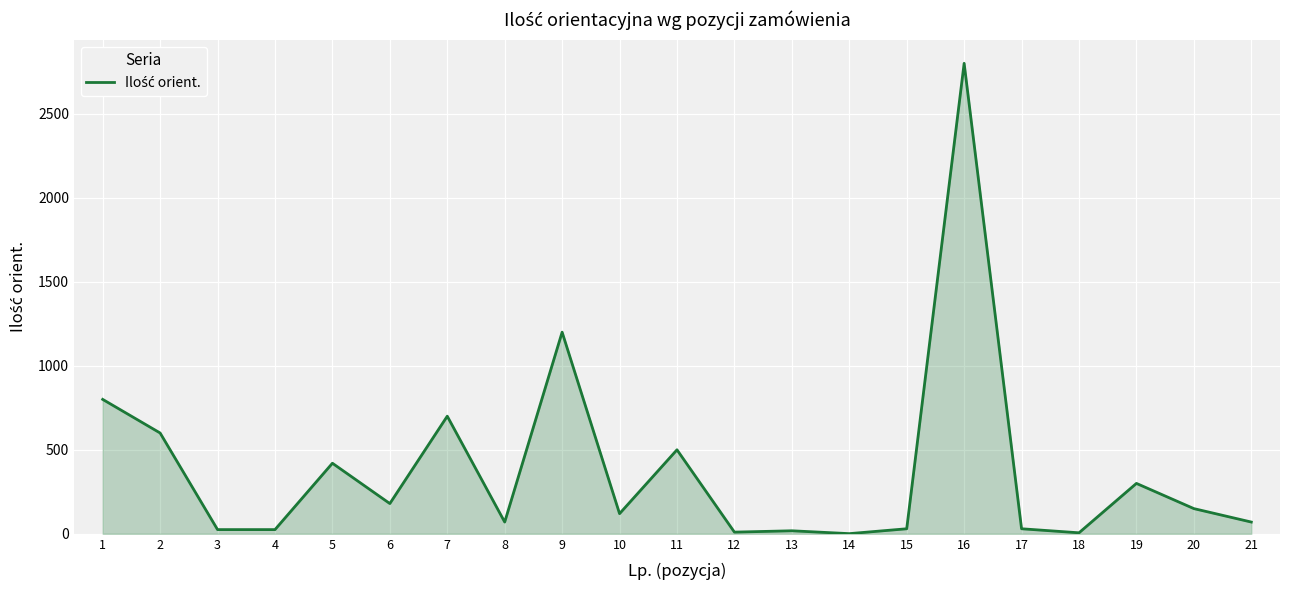

Is it true that the value at 7 is 700?

True